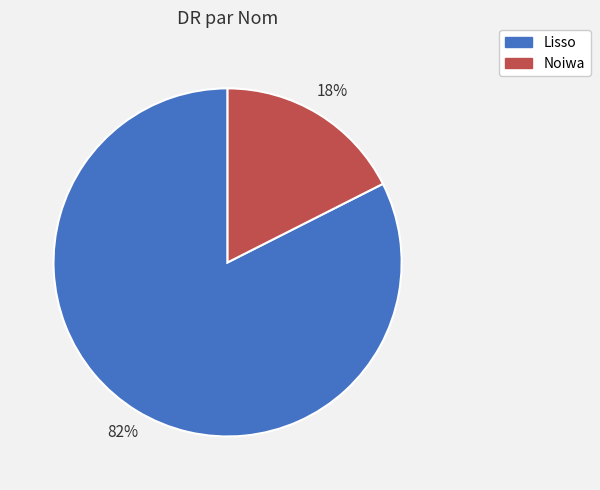

Is it true that Lisso is 89% of the pie?

False